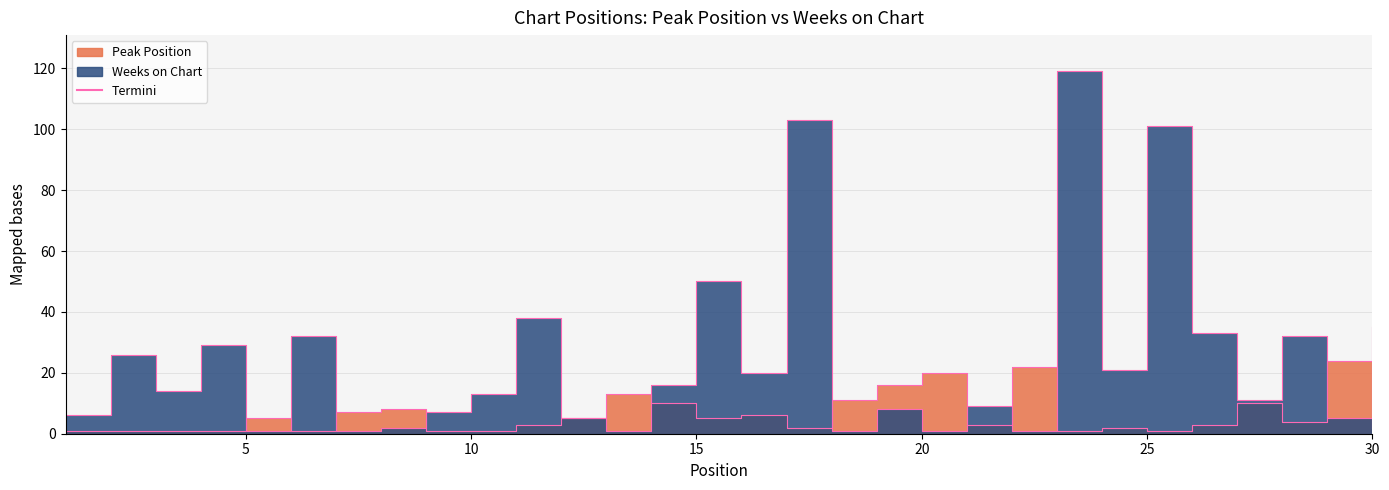

At which category is the sum across all series the highest?

23